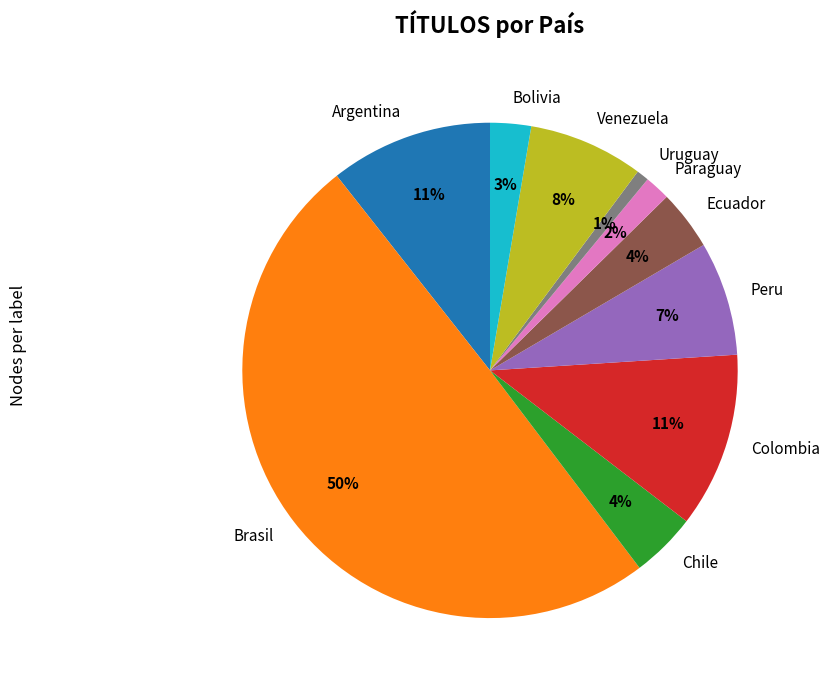

How many segments does this pie chart have?

10